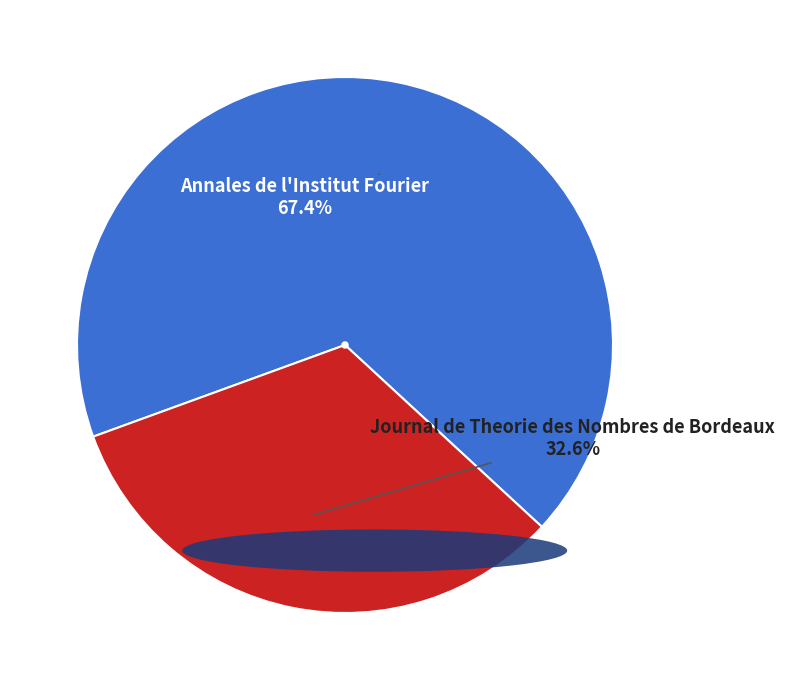

What is the ratio of the value at Journal de Theorie des Nombres de Bordeaux to the value at Annales de l'Institut Fourier?

0.5